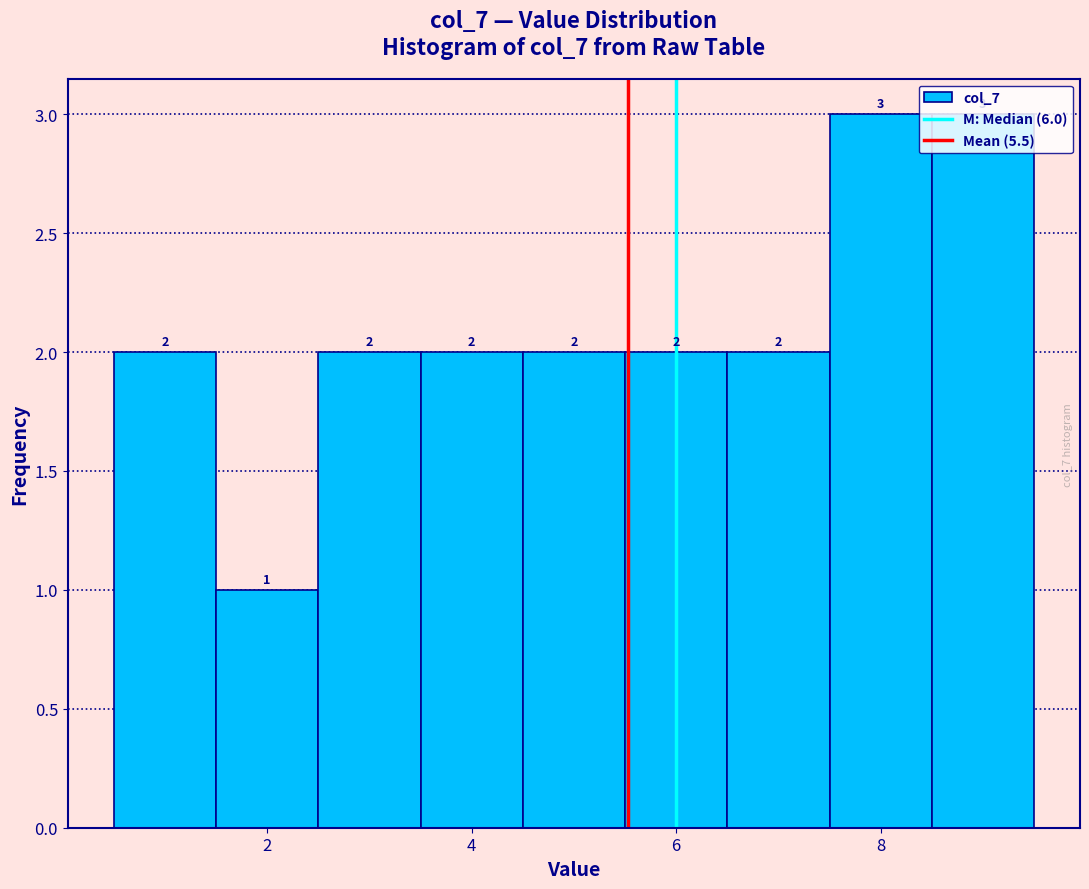

How tall is the bar that spans 3.5 to 4.5 on the x-axis? The bar edges are not printed on the chart, so give them approximately, as read against the axis.

2